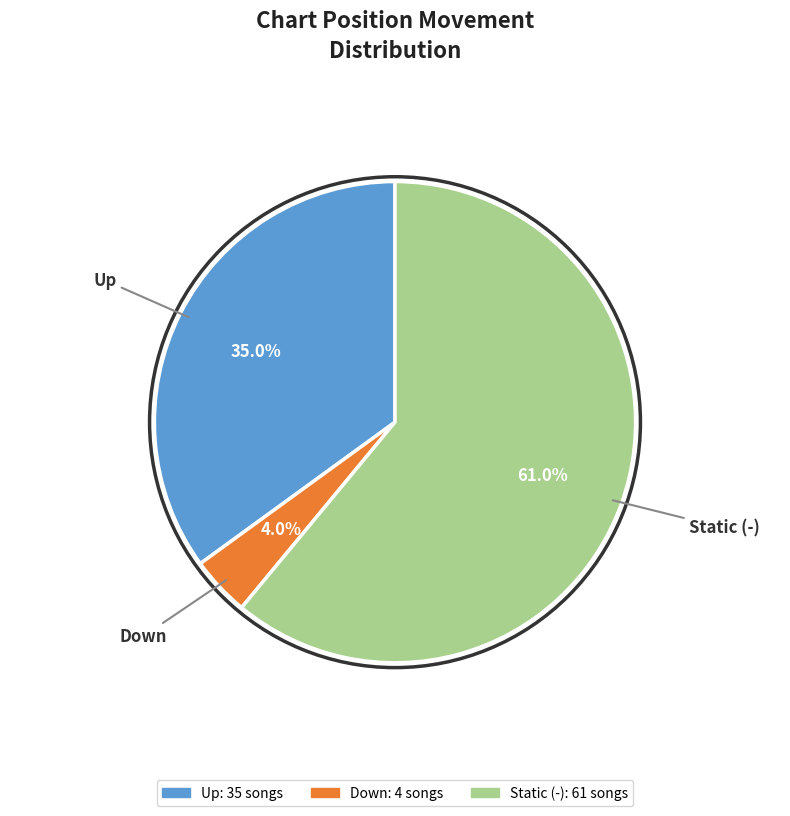

Count the number of slices in the pie.

3